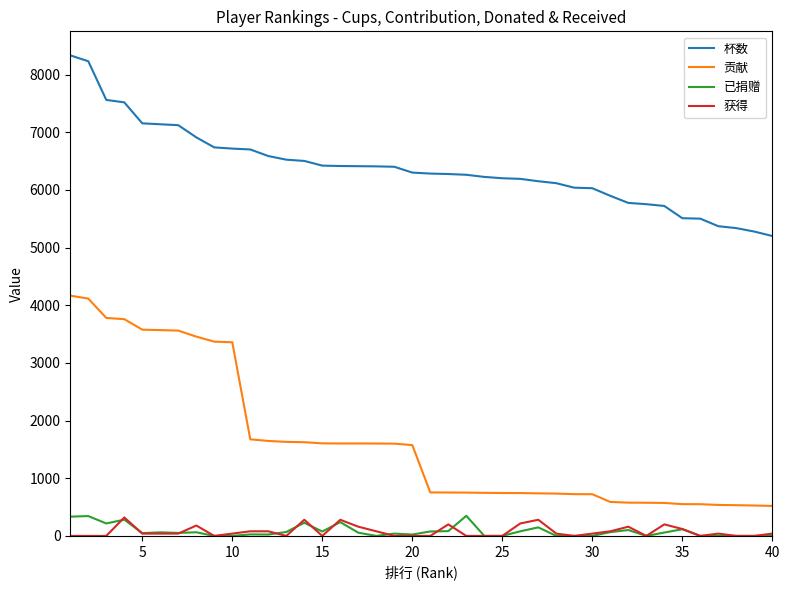

Count the number of data series in this chart.

4